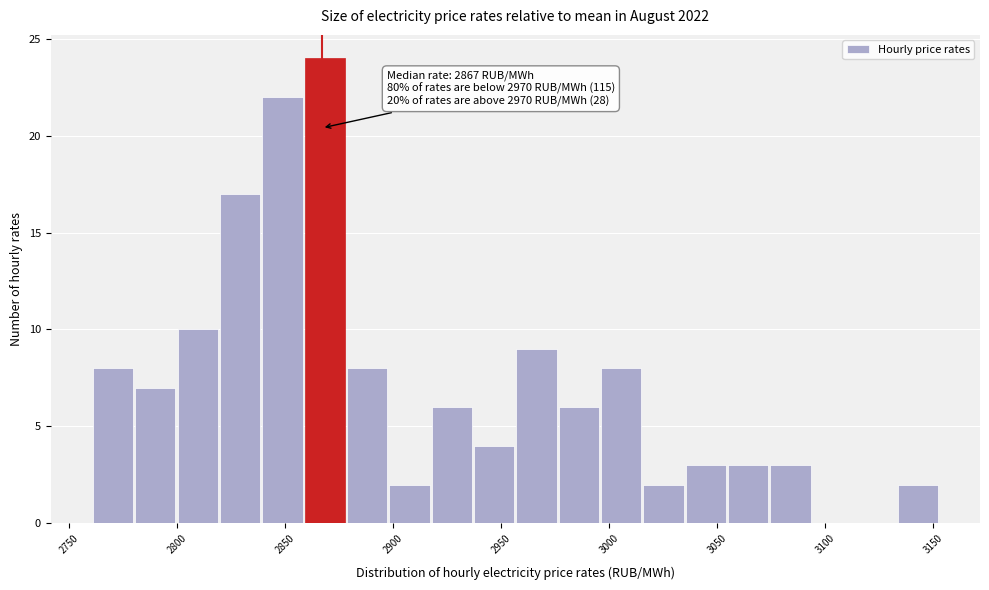

Read against the x-axis, roughly where is the centre of the tallest bar?

2870